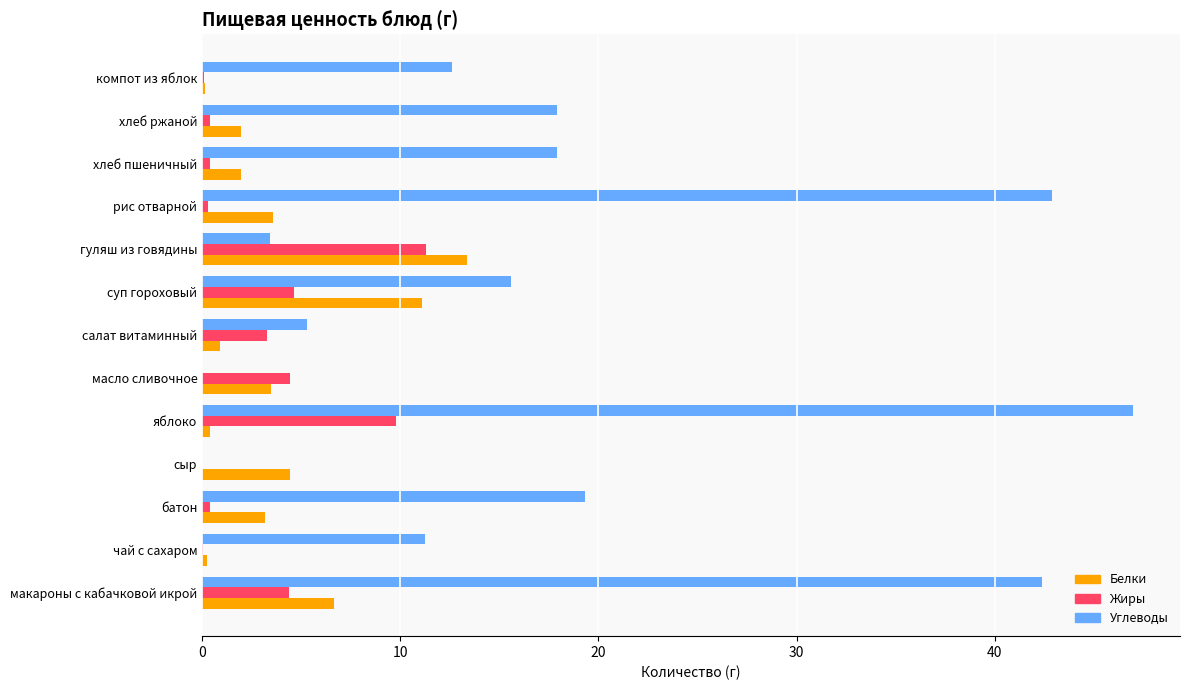

What is the approximate value of Жиры at суп гороховый?

4.6